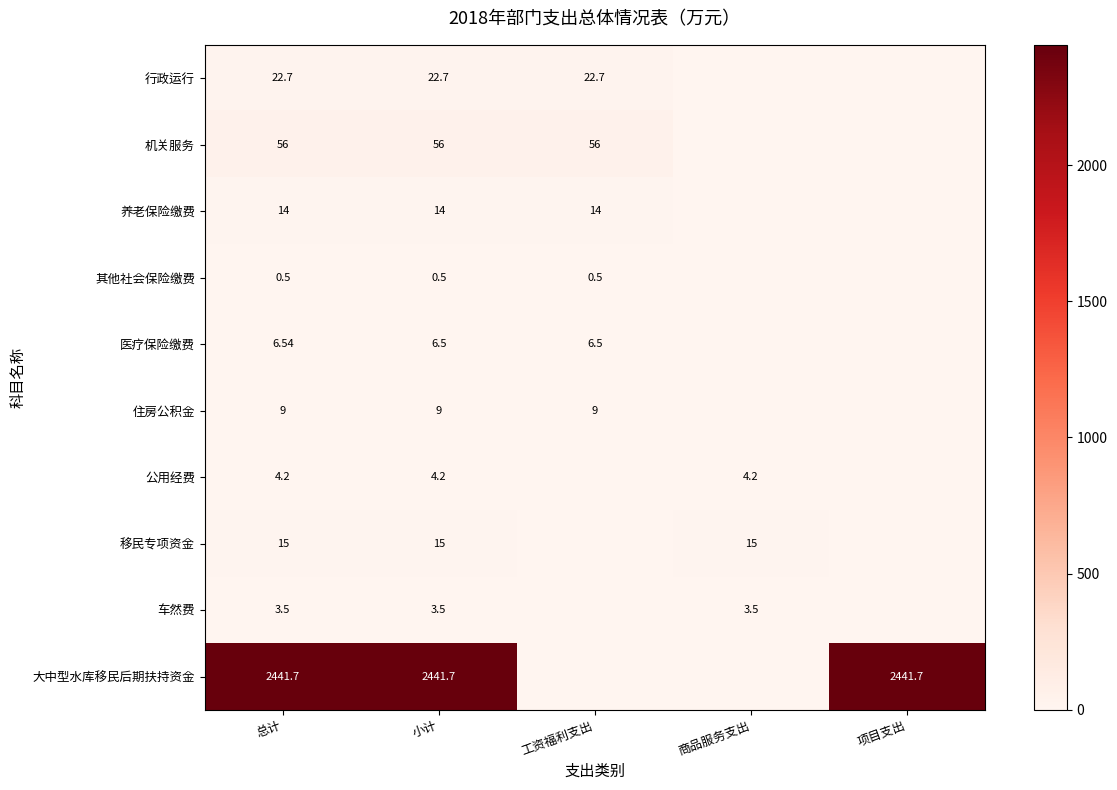

Is the value of 车然费 at 小计 greater than the value of 其他社会保险缴费 at 小计?

Yes